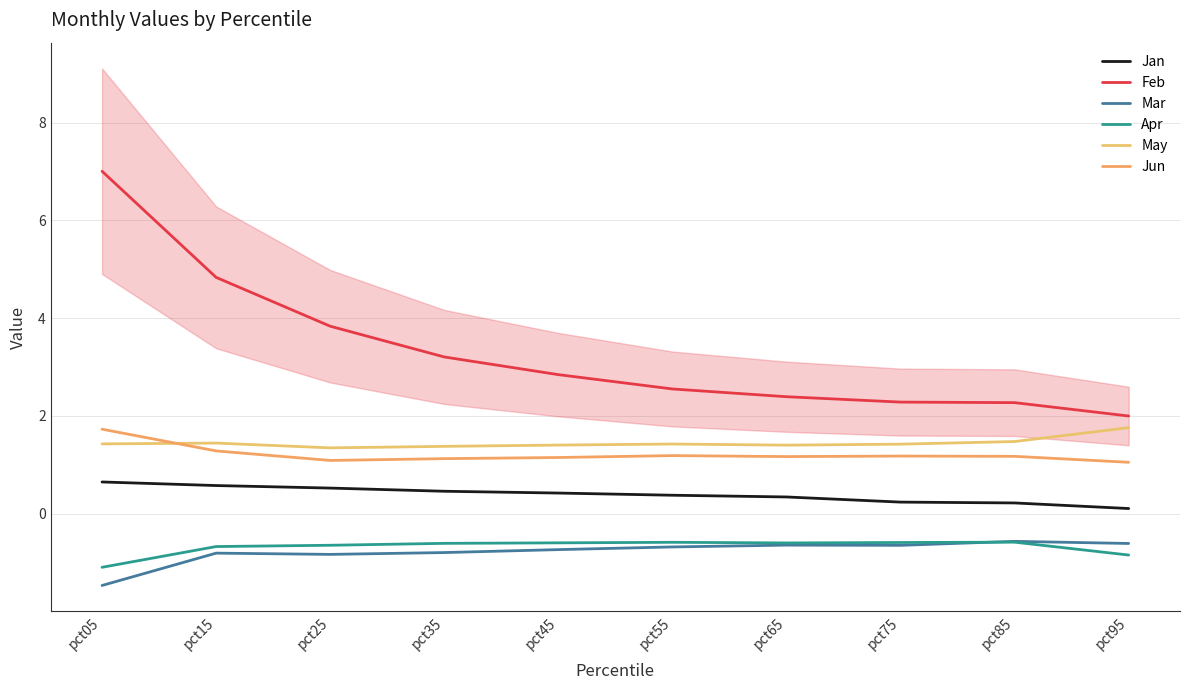

What is the value of the Apr point at the 6th from the left?

-0.6